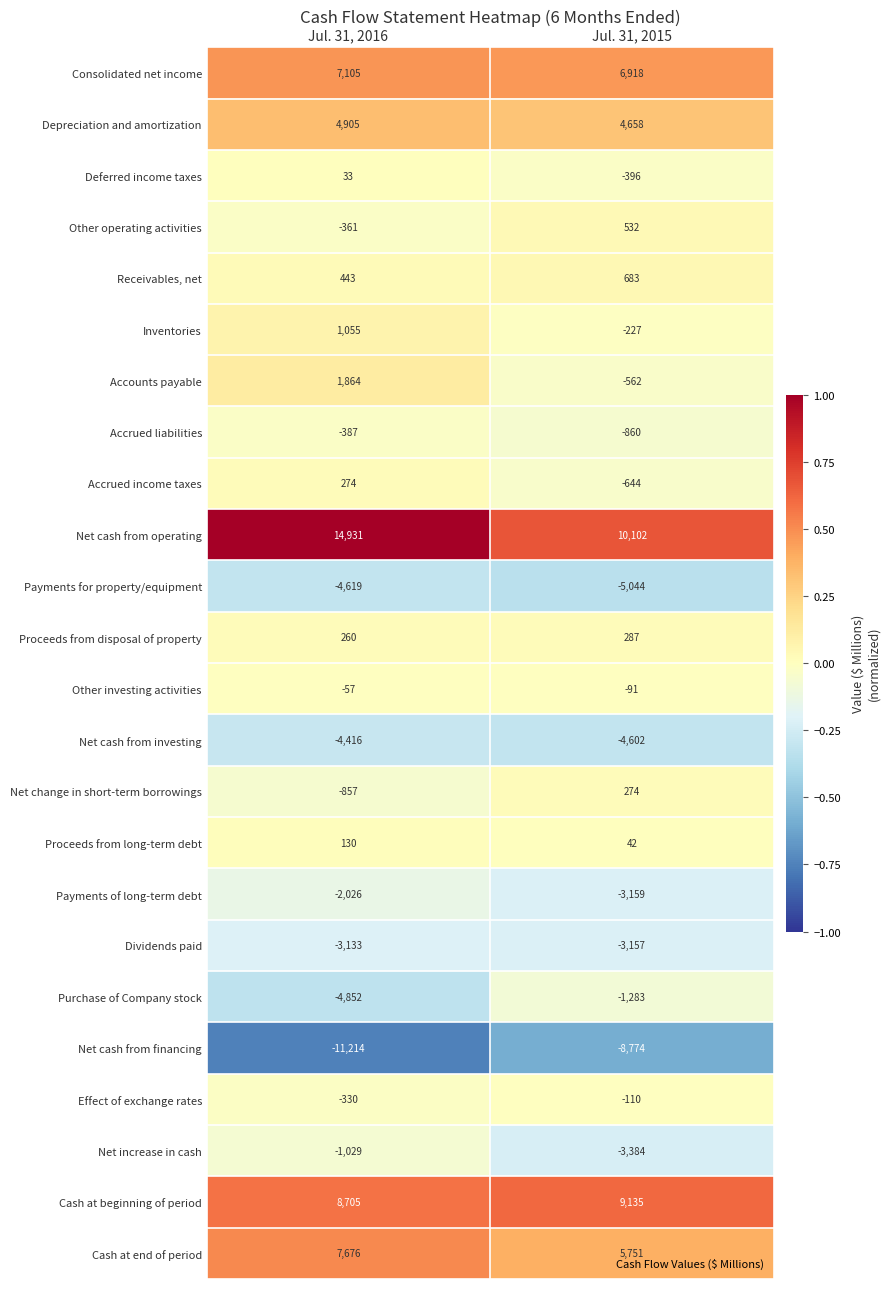

At which category is the sum across all series the highest?

Jul. 31, 2016